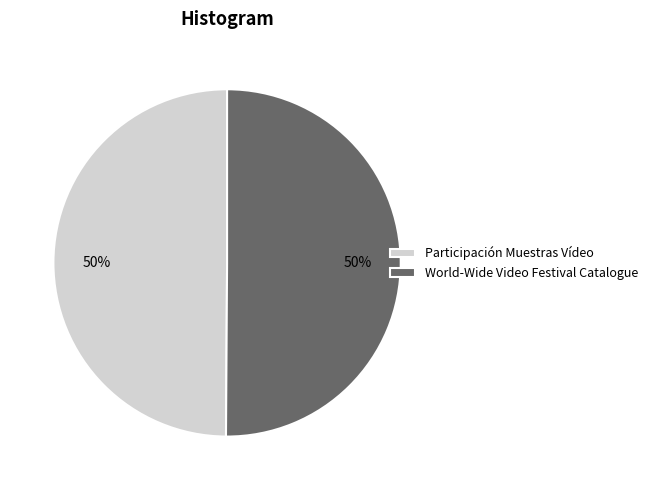

True or false: Participación Muestras Vídeo accounts for 50% of the total.

True